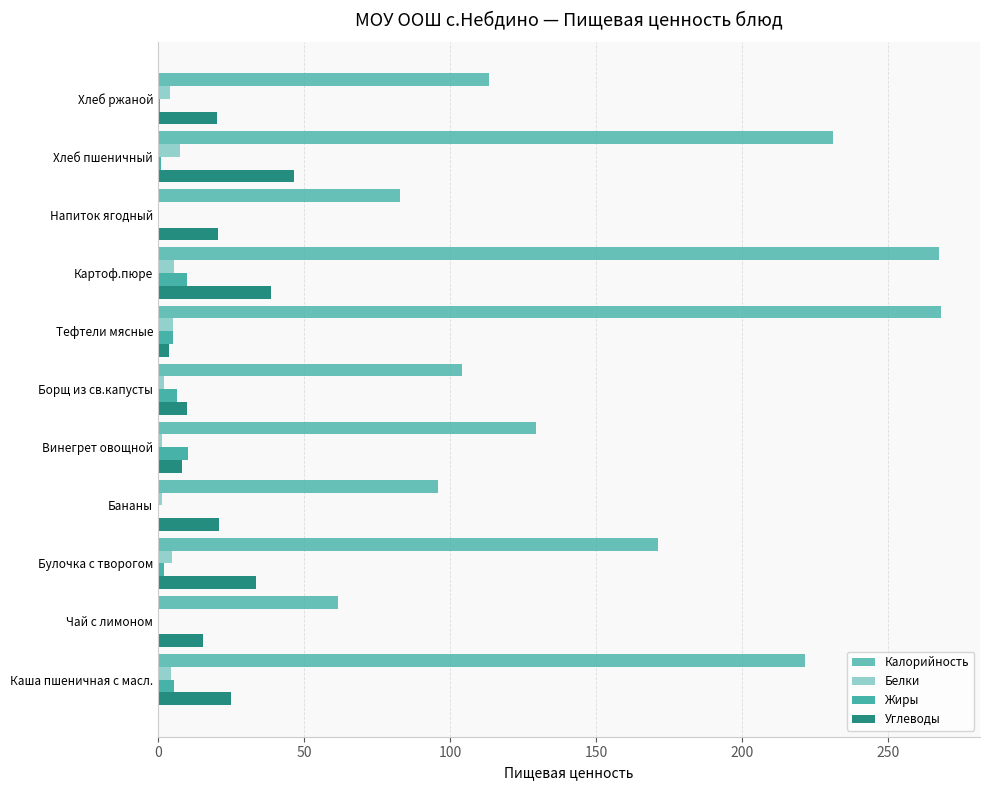

How many data points in Калорийность are above 129?

6